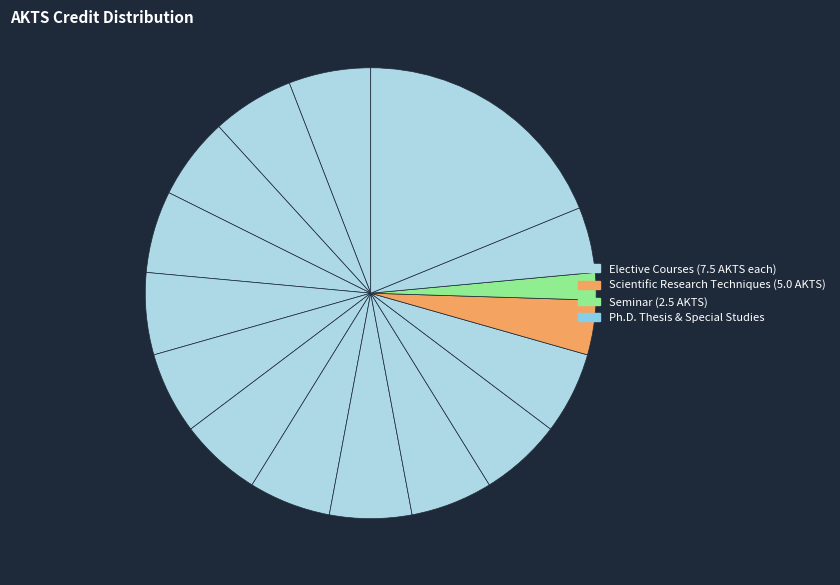

How many segments does this pie chart have?

16